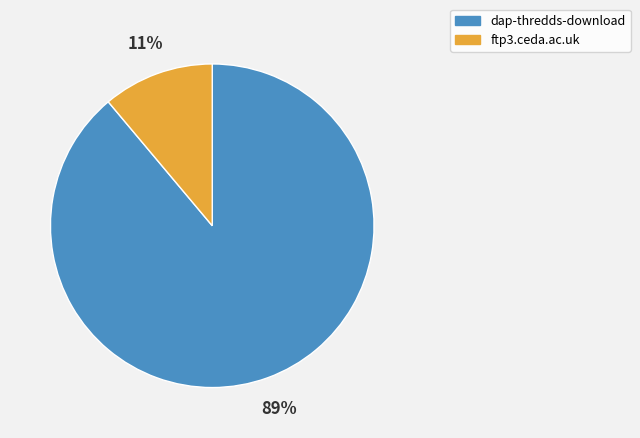

True or false: dap-thredds-download accounts for 89% of the total.

True